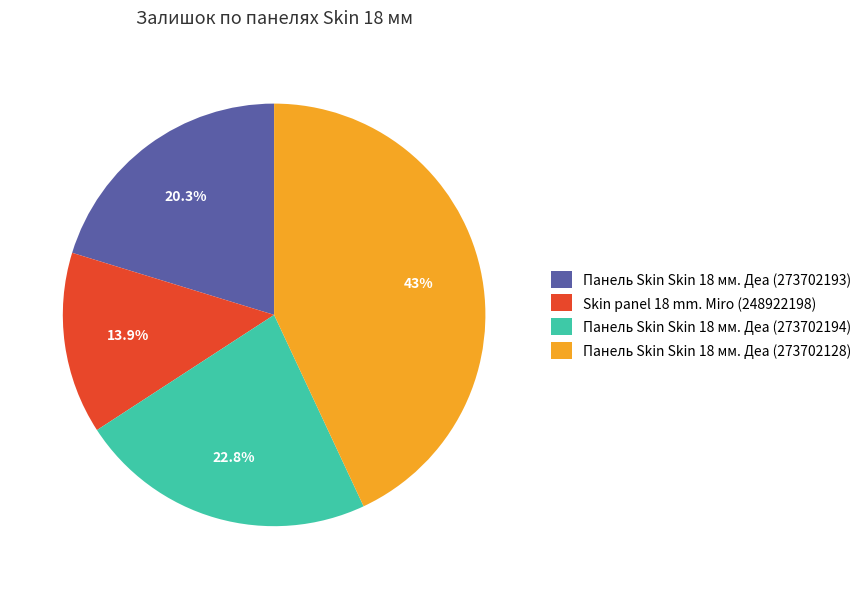

What is the smallest slice in the pie chart?

Skin panel 18 mm. Miro (248922198)